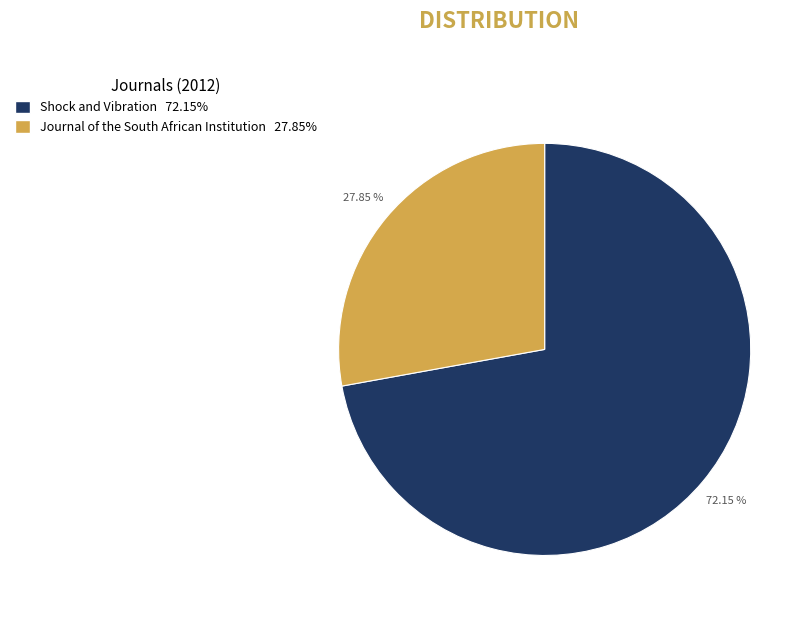

Is there a majority slice in this chart?

Yes